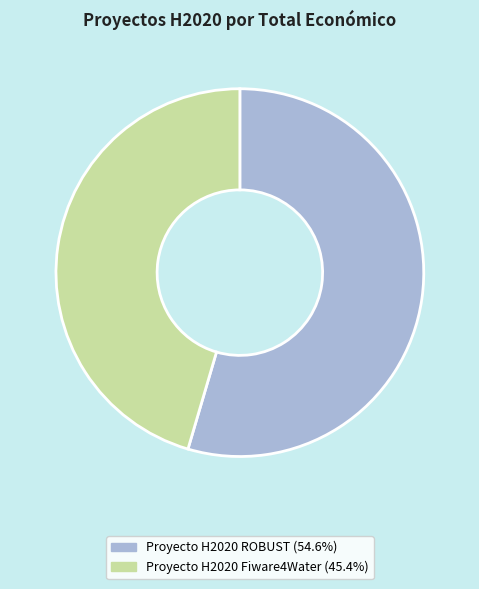

Combined, do Proyecto H2020 Fiware4Water and Proyecto H2020 ROBUST account for over 50%?

Yes